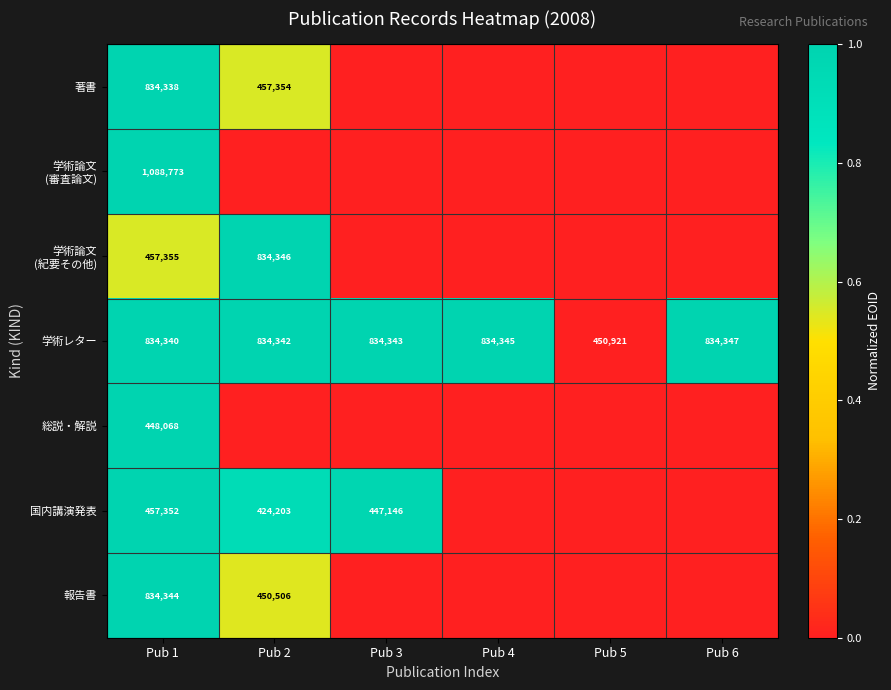

At which category is the sum across all series the highest?

Pub 1